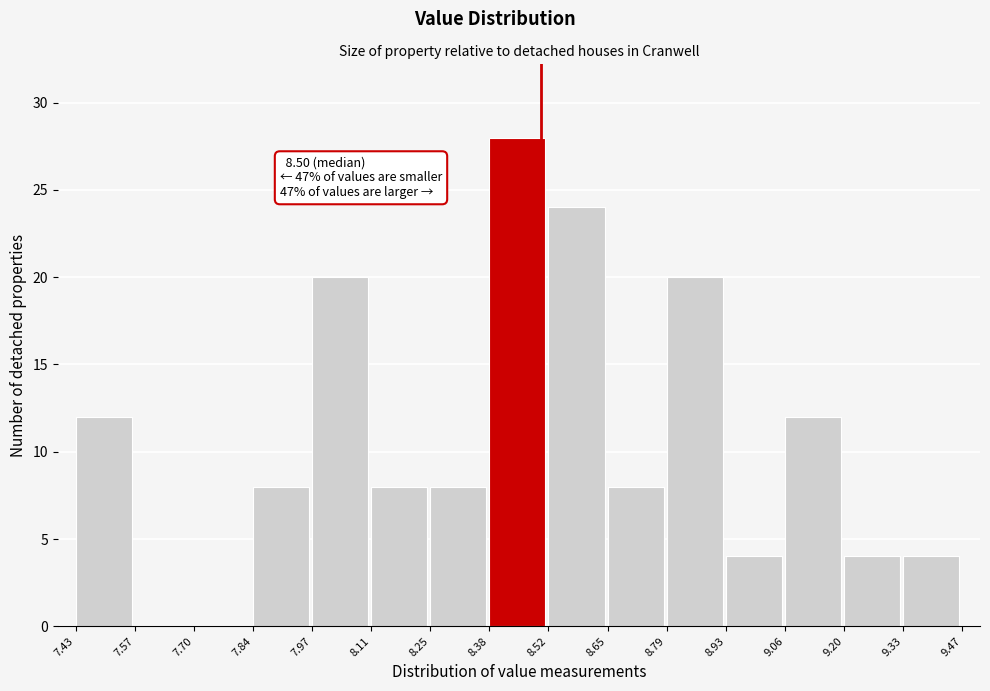

Which range on the x-axis has the tallest bar?

8.38 to 8.52